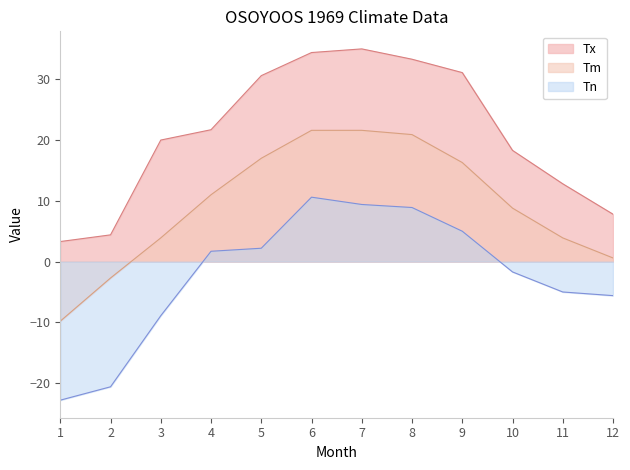

True or false: Tm and Tx cross at least once.

False